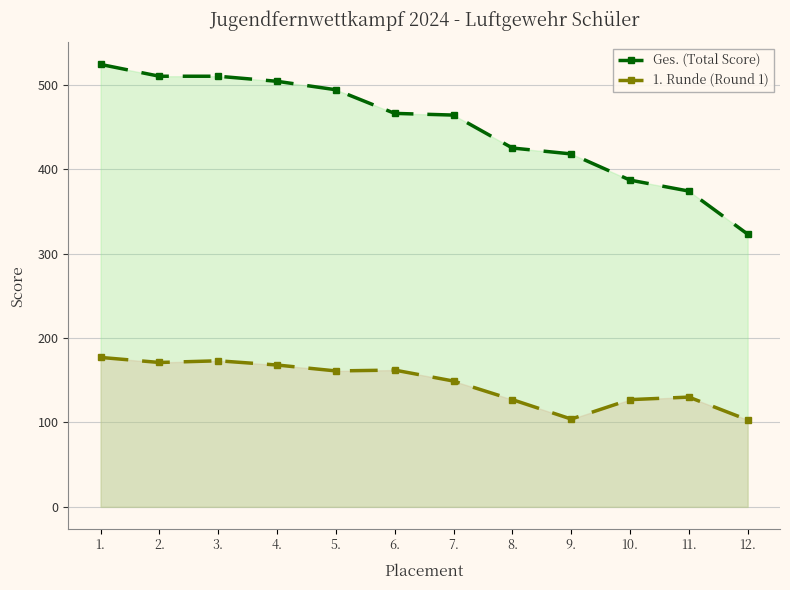

What is the value of the 1. Runde (Round 1) point at the 2nd from the left?

171